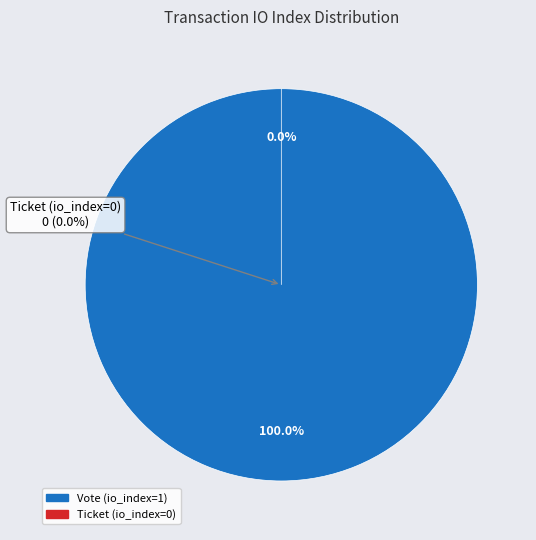

Rank the categories by value from lowest to highest.

Ticket (io_index=0), Vote (io_index=1)